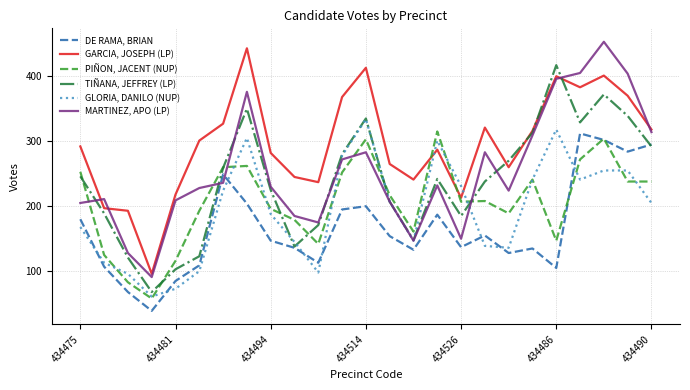

Which series has the largest total across all categories?

GARCIA, JOSEPH (LP)